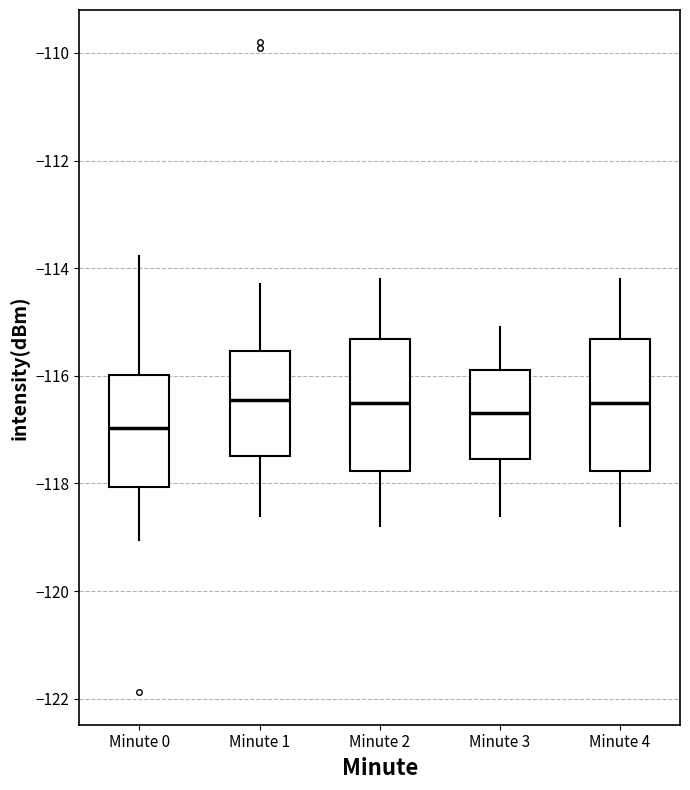

Where does the median line of the box for Minute 0 sit on the y-axis? The values are not printed on the chart, so give them approximately, as read against the axis.

-117.0